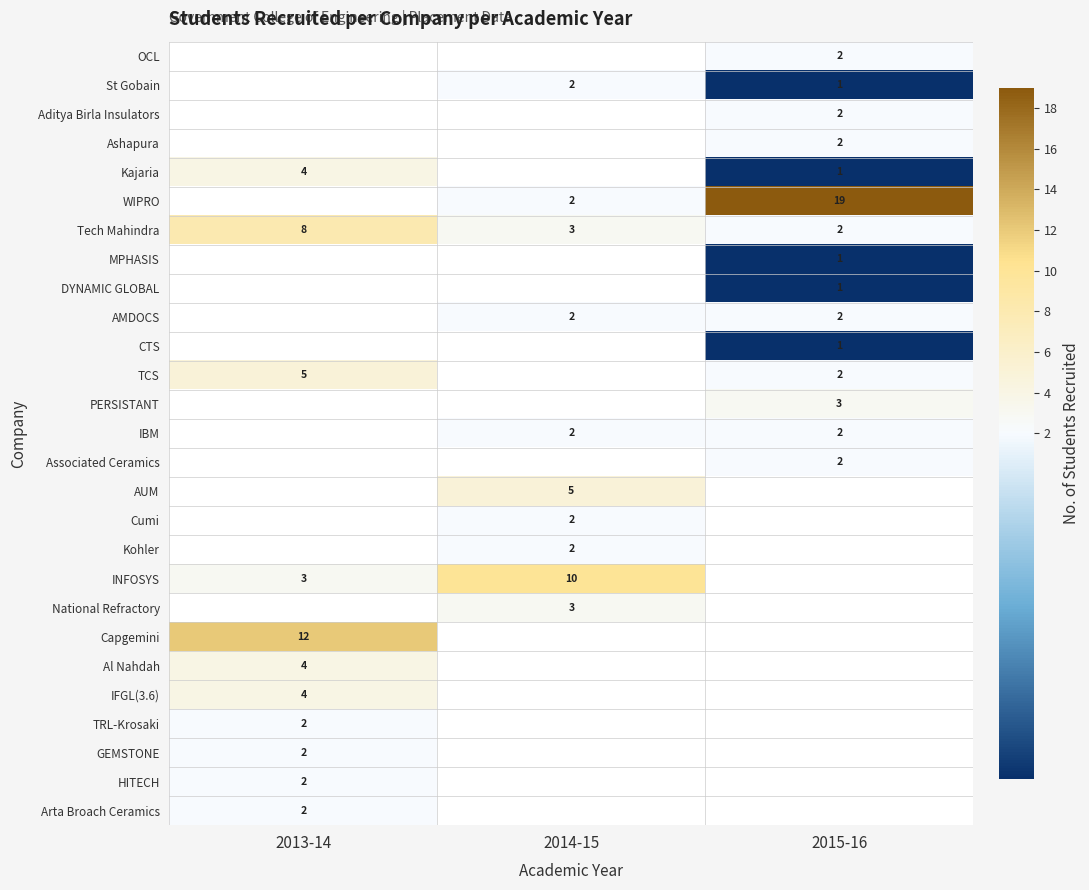

Is the value of Associated Ceramics at 2015-16 greater than the value of TCS at 2013-14?

No